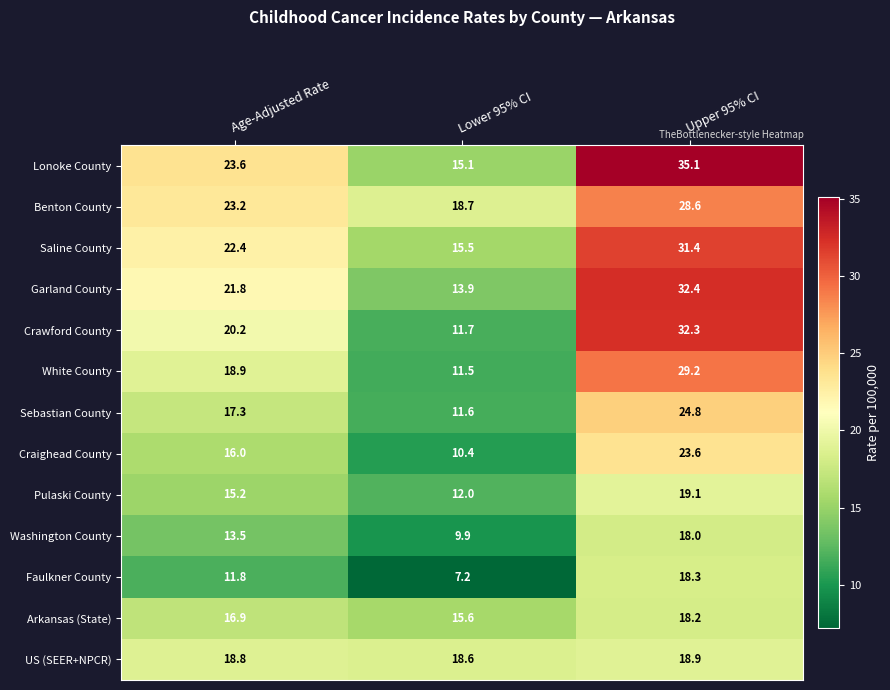

Which series has the largest range (max minus min)?

Crawford County